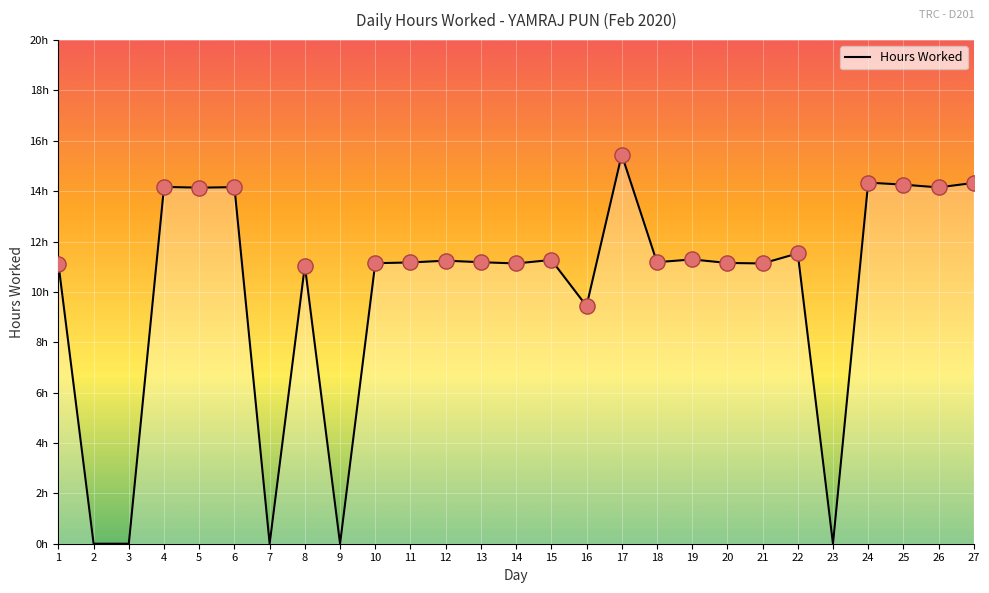

What is the change in value from 17 to 18?

-4.3